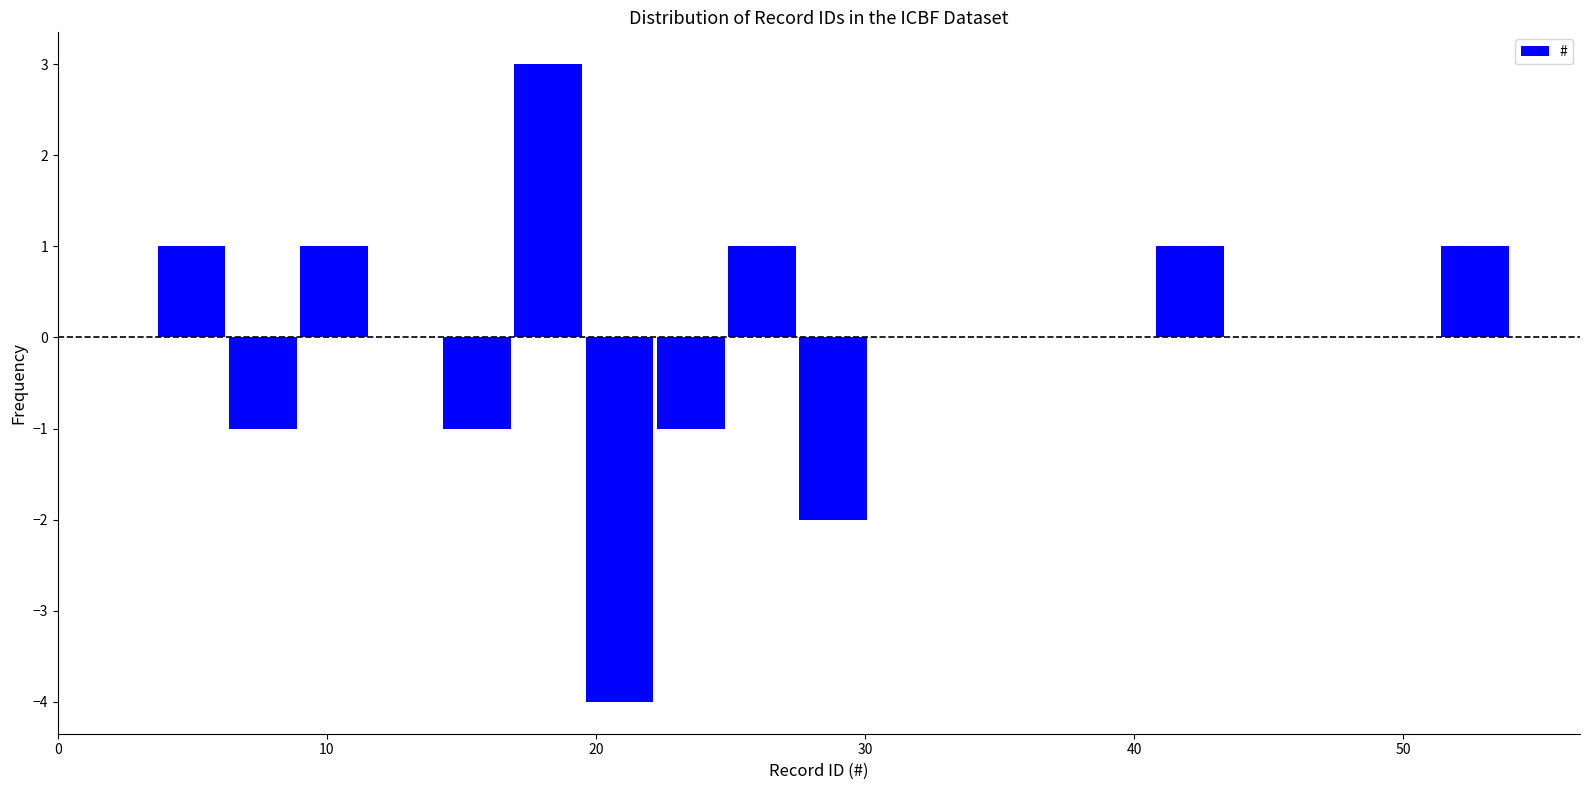

Read against the x-axis, roughly where is the centre of the tallest bar?

18